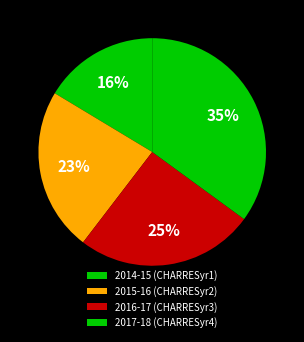

Do 2016-17 (CHARRESyr3) and 2015-16 (CHARRESyr2) together represent more than half of the pie?

No